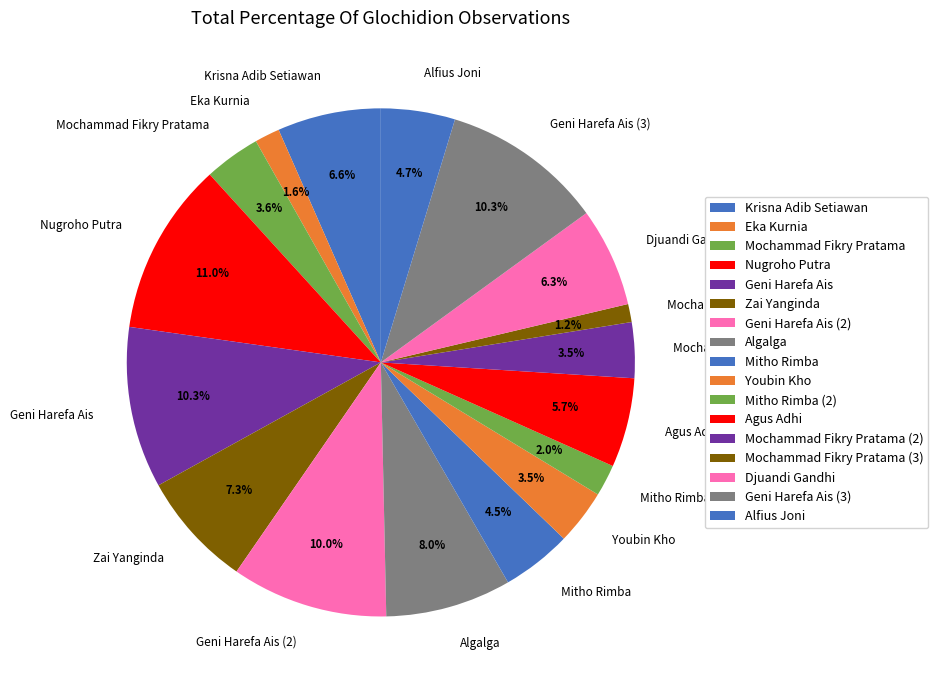

Approximately how many times larger is the value at Eka Kurnia compared to Mitho Rimba (2)?

0.8